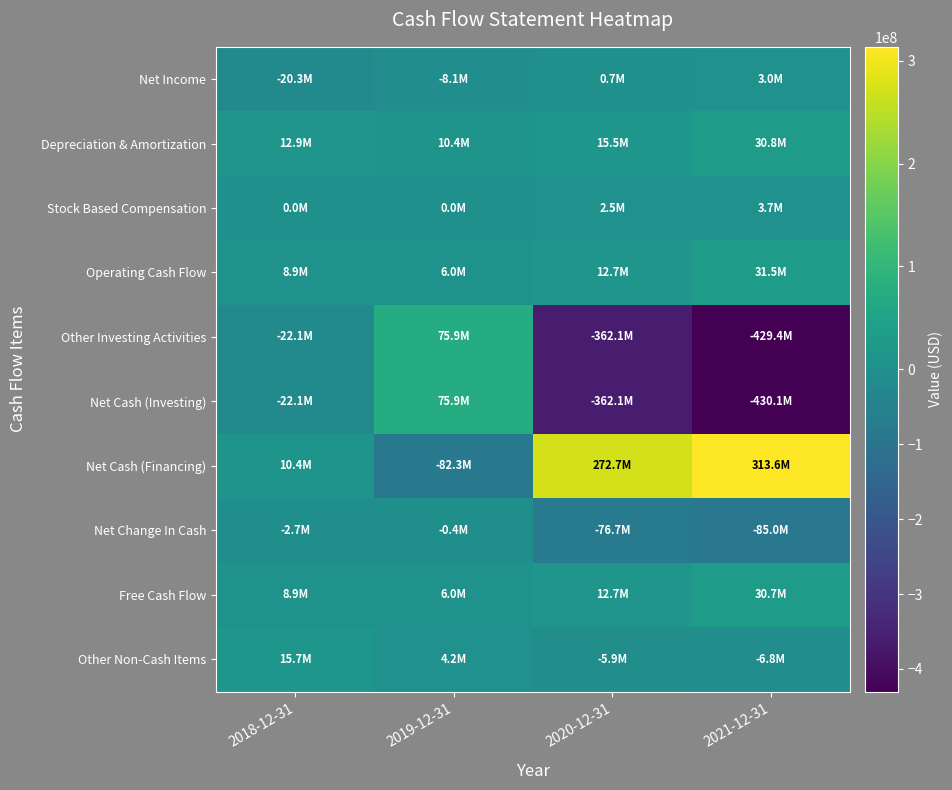

Reading right to left, what are all the values shown in this chart?

Net Income: 2021-12-31=3046000	2020-12-31=730000	2019-12-31=-8072000	2018-12-31=-20297000
Depreciation & Amortization: 2021-12-31=30807000	2020-12-31=15459000	2019-12-31=10422000	2018-12-31=12880000
Stock Based Compensation: 2021-12-31=3704000	2020-12-31=2452000	2019-12-31=0	2018-12-31=0
Operating Cash Flow: 2021-12-31=31478000	2020-12-31=12749000	2019-12-31=5989000	2018-12-31=8902000
Other Investing Activities: 2021-12-31=-429396000	2020-12-31=-362082000	2019-12-31=75934000	2018-12-31=-22054000
Net Cash (Investing): 2021-12-31=-430128000	2020-12-31=-362133000	2019-12-31=75934000	2018-12-31=-22054000
Net Cash (Financing): 2021-12-31=313610000	2020-12-31=272708000	2019-12-31=-82317000	2018-12-31=10438000
Net Change In Cash: 2021-12-31=-85040000	2020-12-31=-76676000	2019-12-31=-394000	2018-12-31=-2714000
Free Cash Flow: 2021-12-31=30746000	2020-12-31=12698000	2019-12-31=5989000	2018-12-31=8902000
Other Non-Cash Items: 2021-12-31=-6755000	2020-12-31=-5862000	2019-12-31=4152000	2018-12-31=15671000